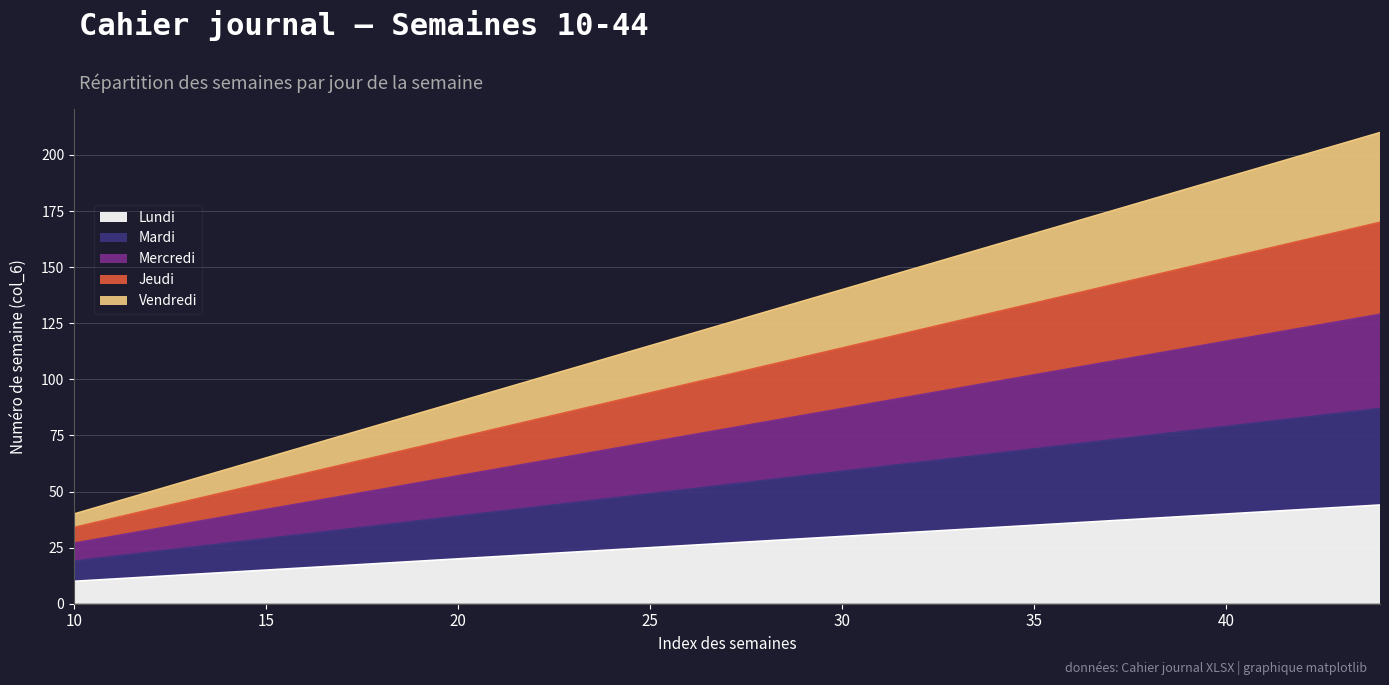

Reading left to right, what are all the values shown in this chart?

Lundi: 10	11	12	13	14	15	16	17	18	19	20	21	22	23	24	25	26	27	28	29	30	31	32	33	34	35	36	37	38	39	40	41	42	43	44
Mardi: 19	21	23	25	27	29	31	33	35	37	39	41	43	45	47	49	51	53	55	57	59	61	63	65	67	69	71	73	75	77	79	81	83	85	87
Mercredi: 27	30	33	36	39	42	45	48	51	54	57	60	63	66	69	72	75	78	81	84	87	90	93	96	99	102	105	108	111	114	117	120	123	126	129
Jeudi: 34	38	42	46	50	54	58	62	66	70	74	78	82	86	90	94	98	102	106	110	114	118	122	126	130	134	138	142	146	150	154	158	162	166	170
Vendredi: 40	45	50	55	60	65	70	75	80	85	90	95	100	105	110	115	120	125	130	135	140	145	150	155	160	165	170	175	180	185	190	195	200	205	210